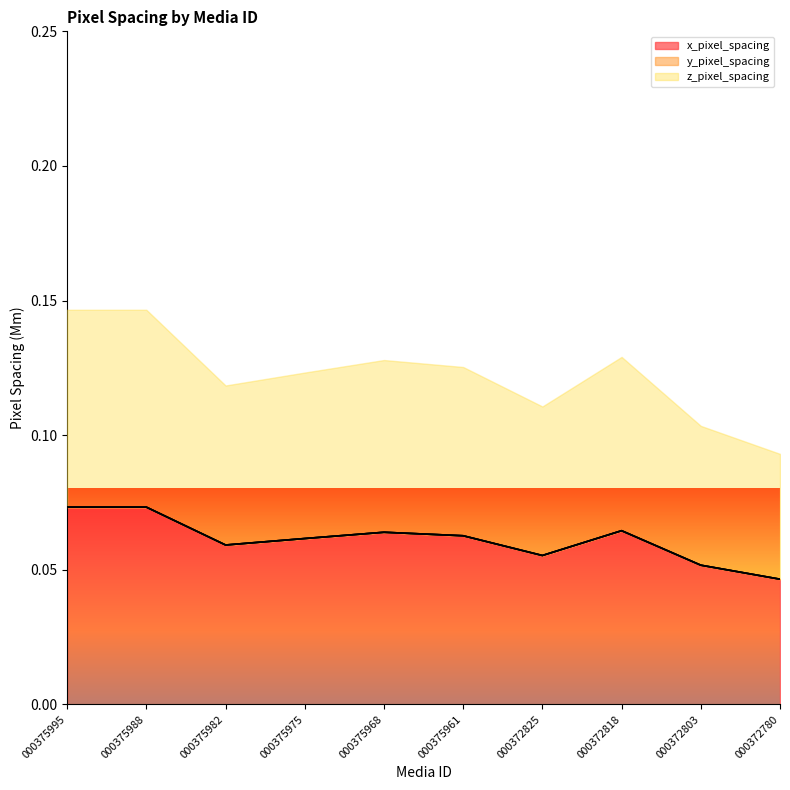

True or false: y_pixel_spacing and z_pixel_spacing cross at least once.

False